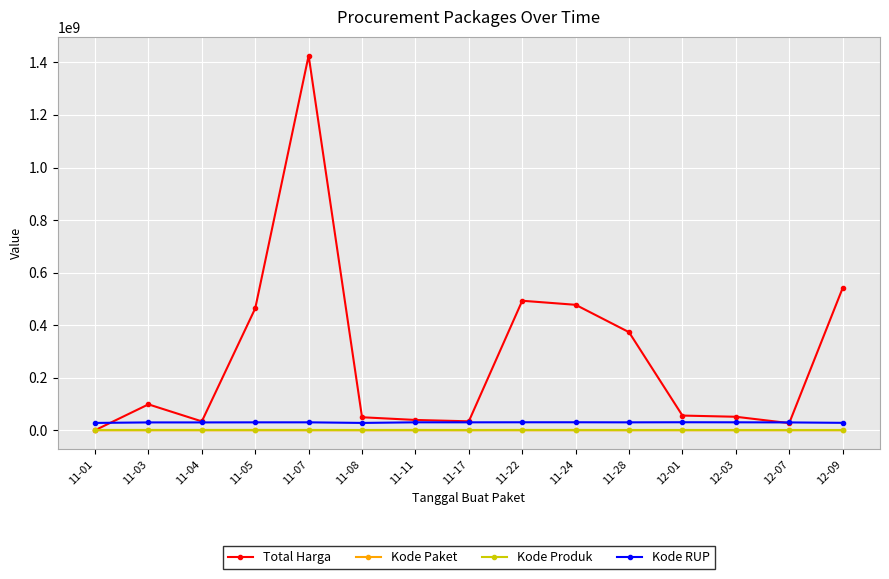

What is the greatest value displayed?

1425867900